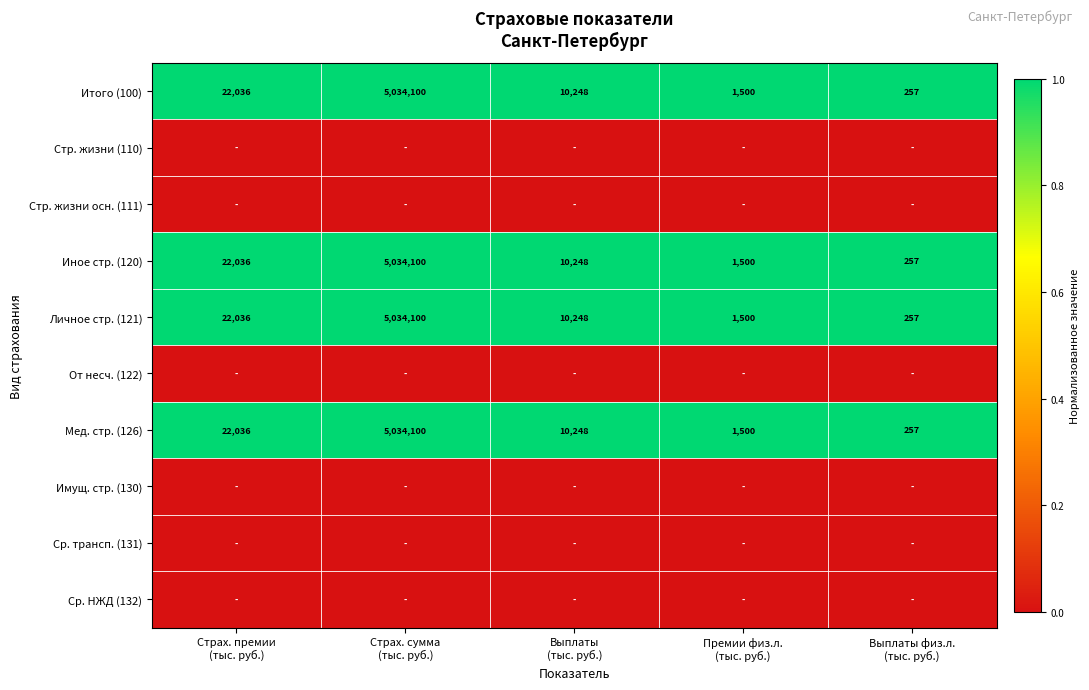

What is the total value across all series at Страх. сумма
(тыс. руб.)?

4